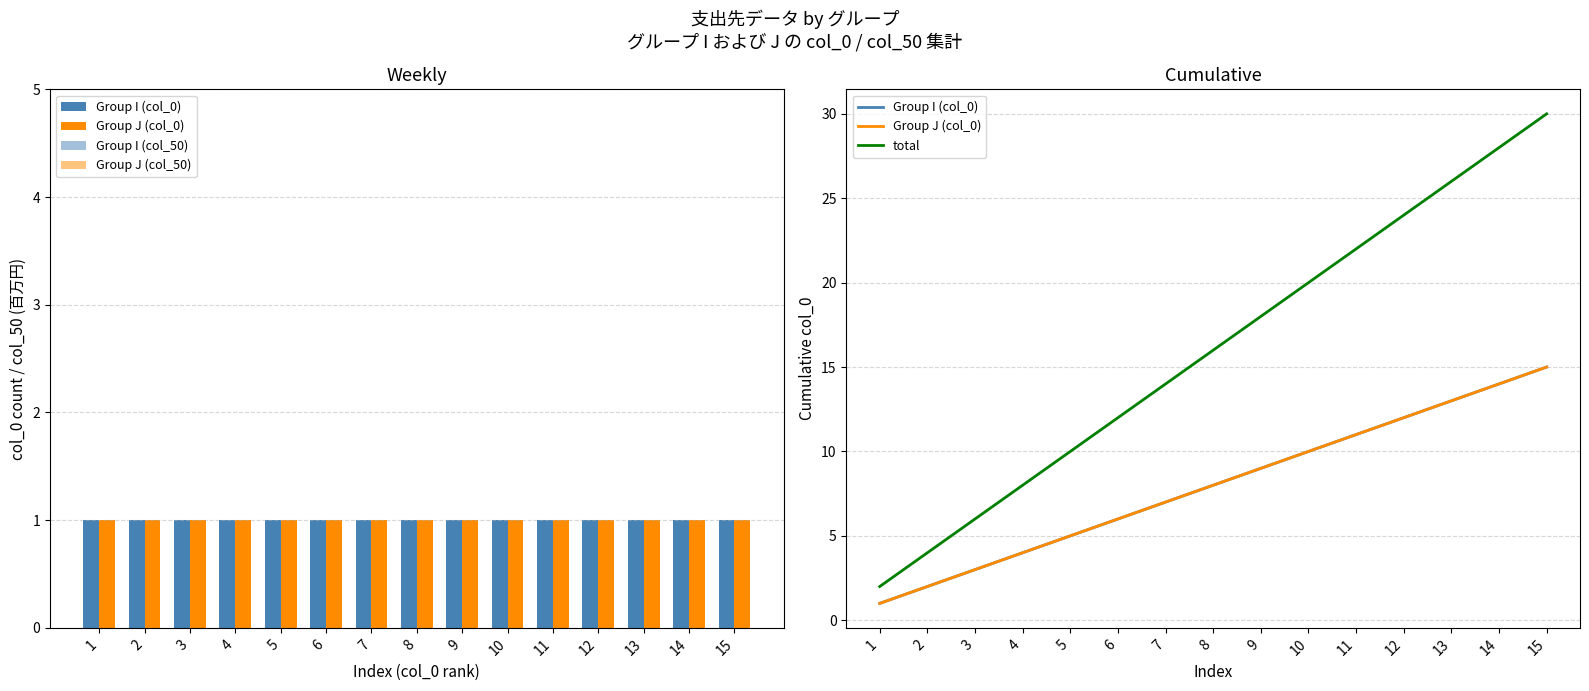

What is the difference between the maximum and second lowest values in the Group I (col_0) series?

13